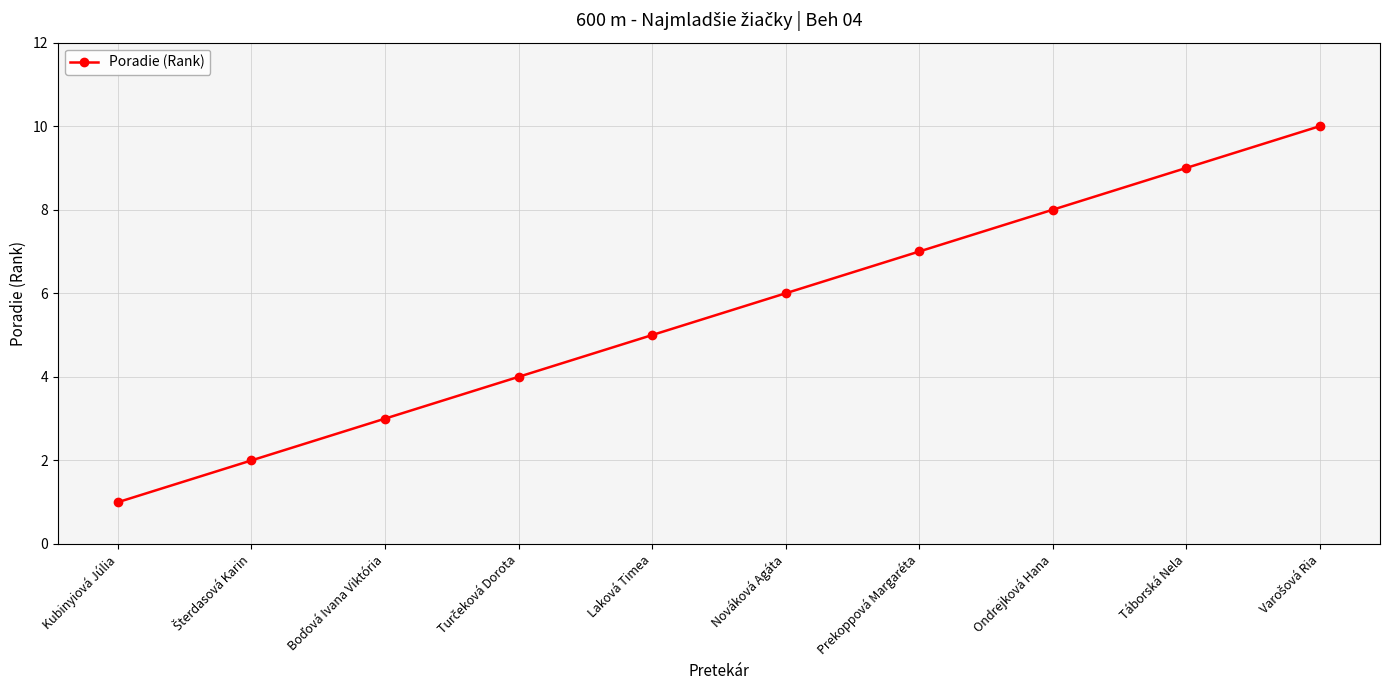

What is the label of the 3rd point from the right?

Ondrejková Hana